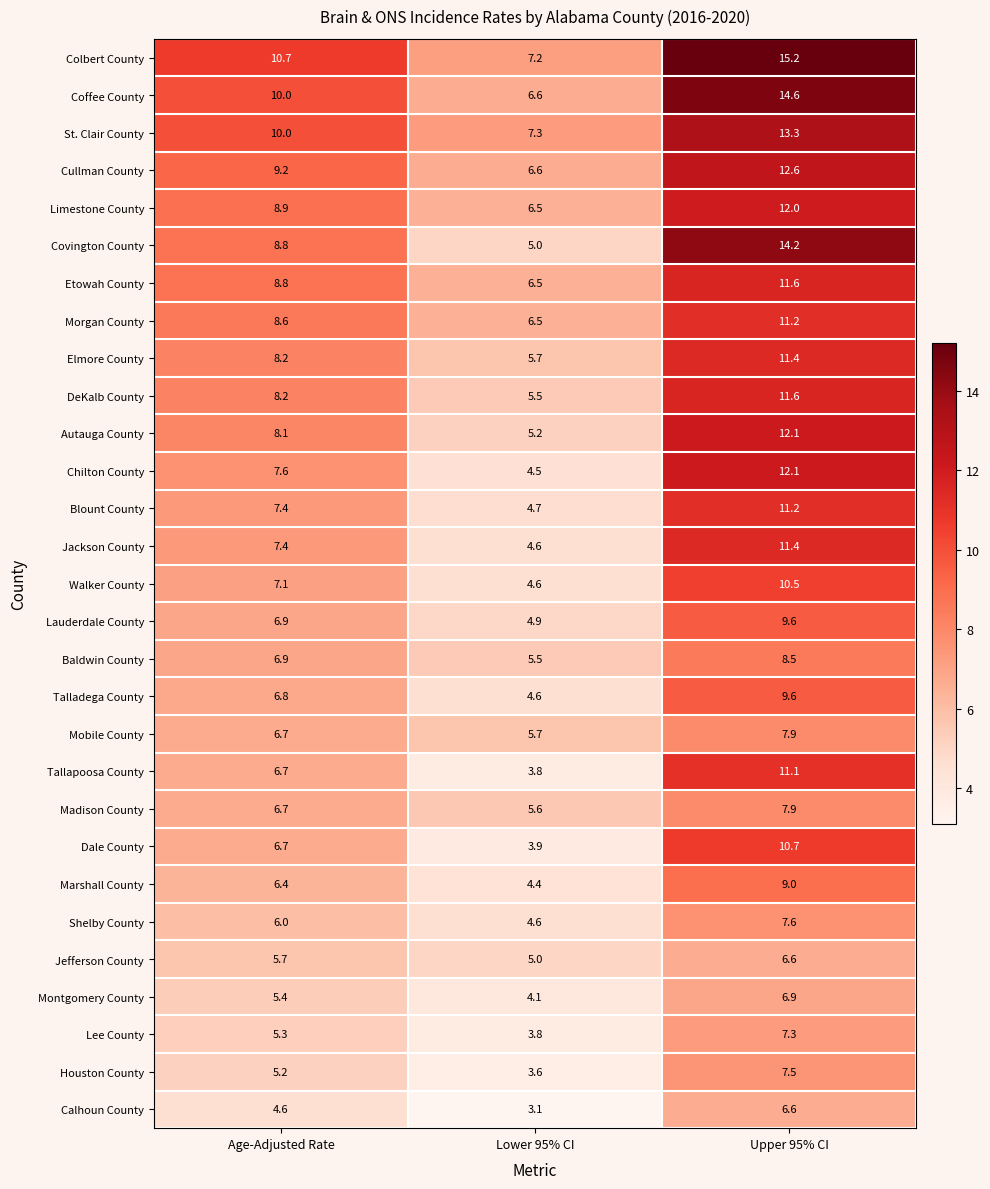

What is the difference between the maximum and minimum values in the Blount County series?

6.5